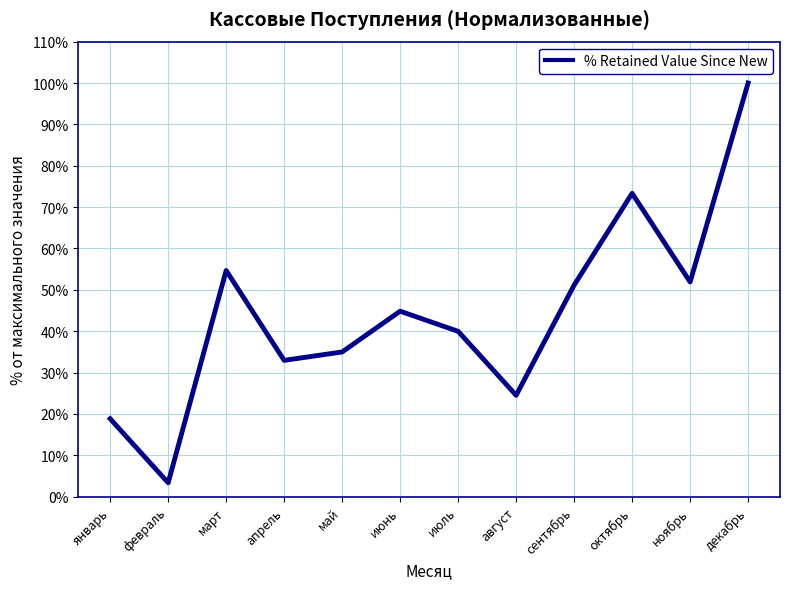

True or false: the data has more than 1 interior local peaks.

True